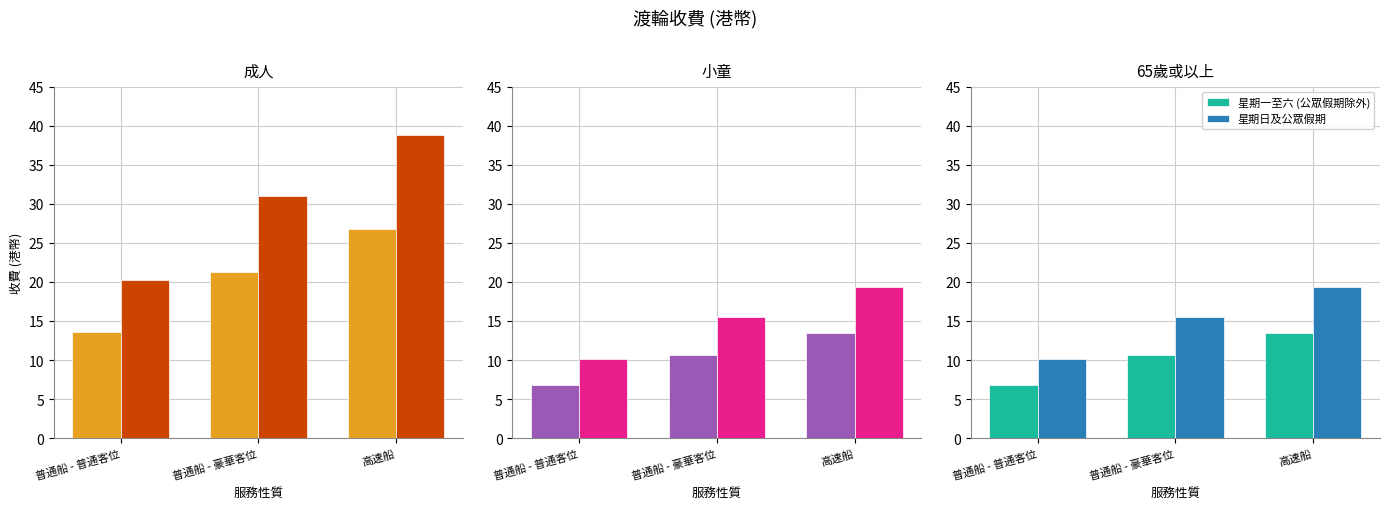

What position from the right is 普通船 - 普通客位?

3